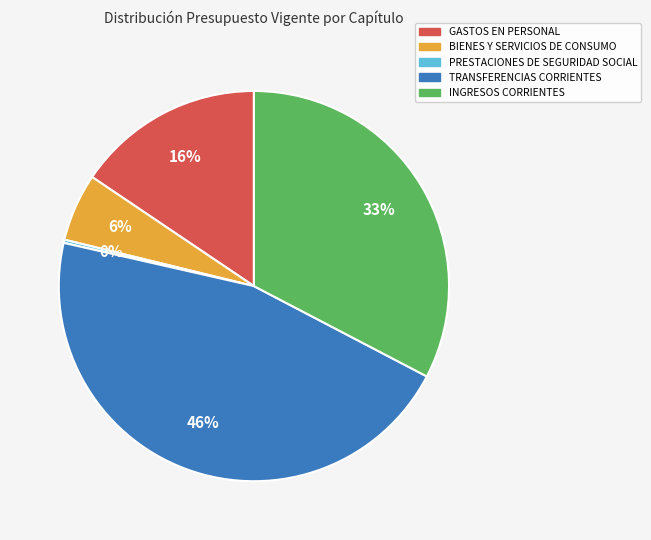

Which slice is the largest?

TRANSFERENCIAS CORRIENTES